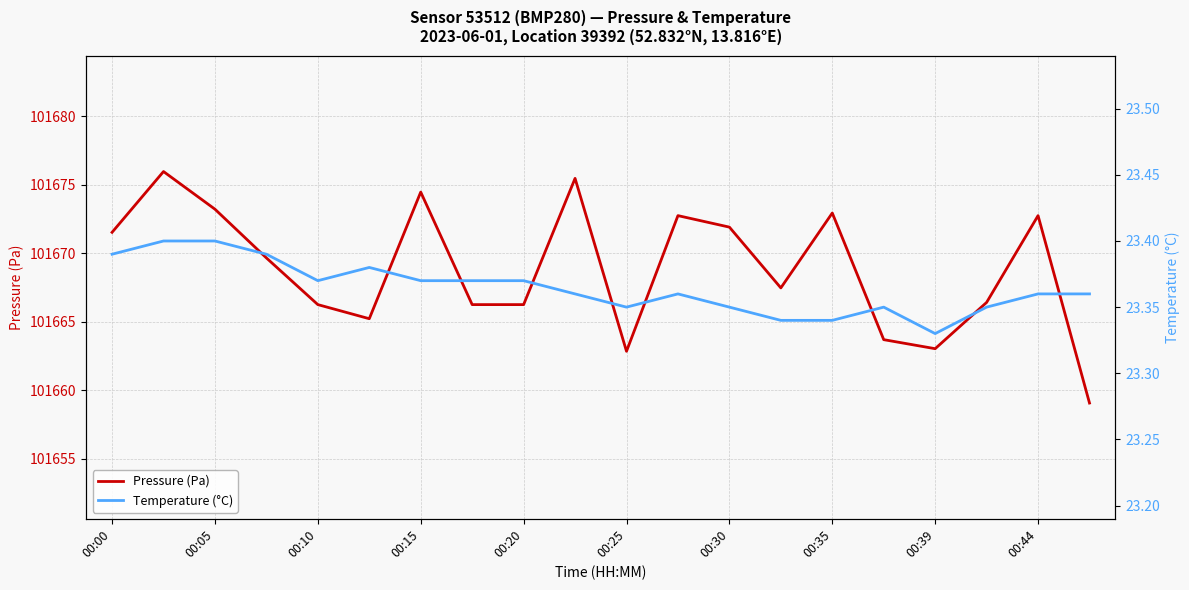

Does the chart display data point markers on the line(s)?

No